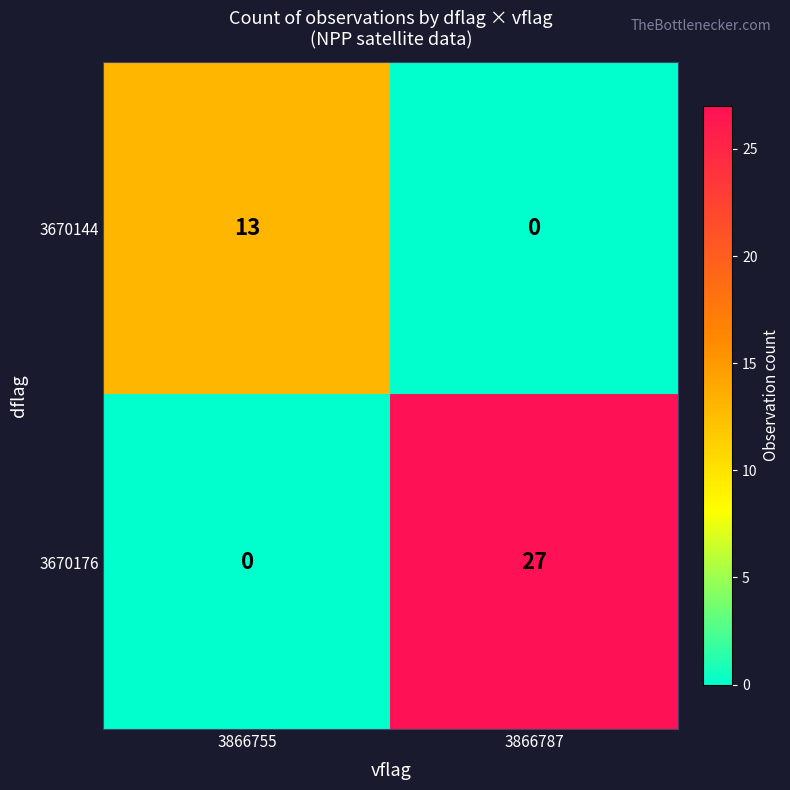

How many series are shown in this chart?

2